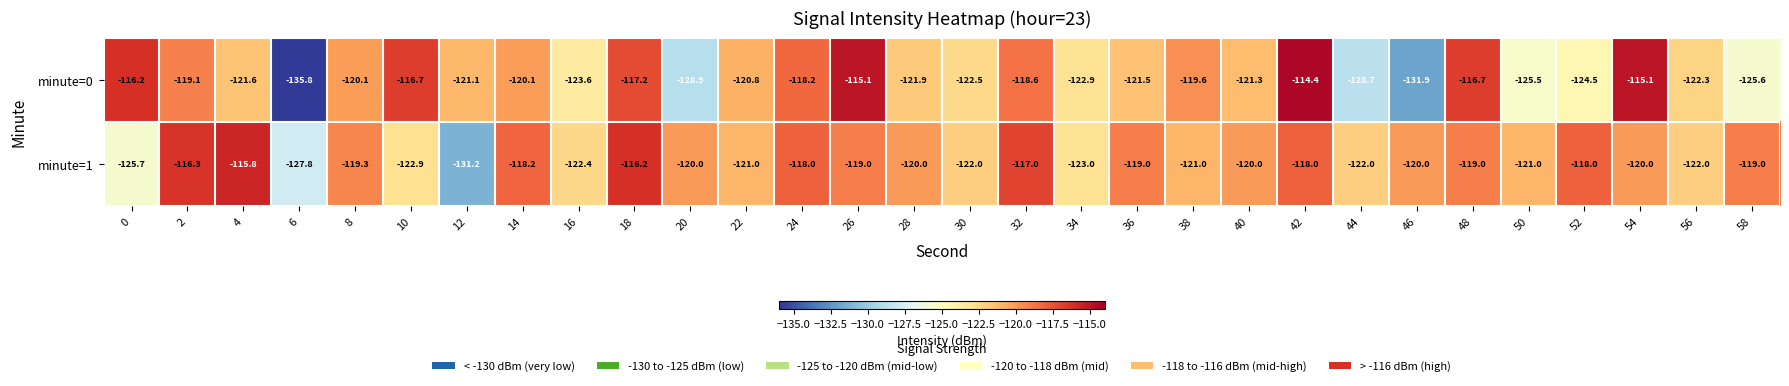

What is the sum of the minute=0 values at 28 and 18?

-239.1